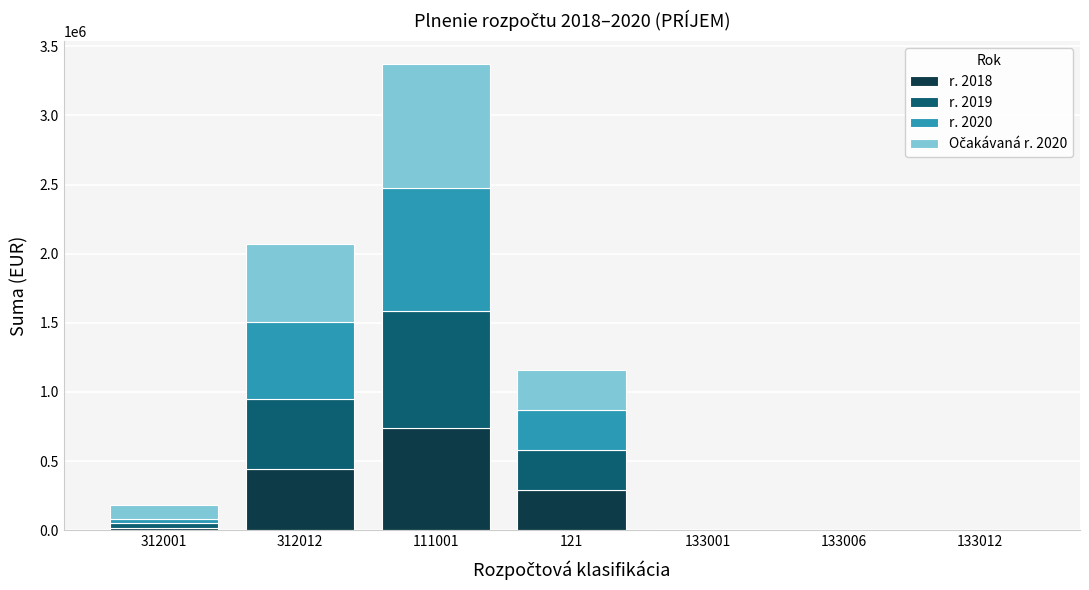

At which label does r. 2018 first exceed 15169?

312001